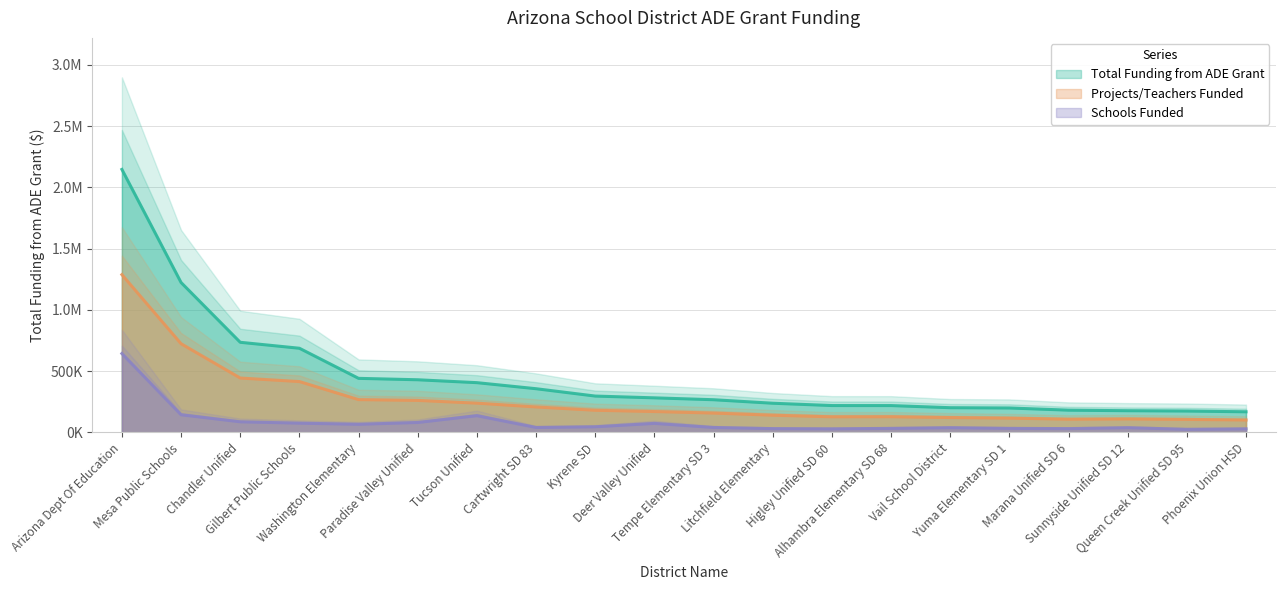

How many lines are shown in the chart?

3